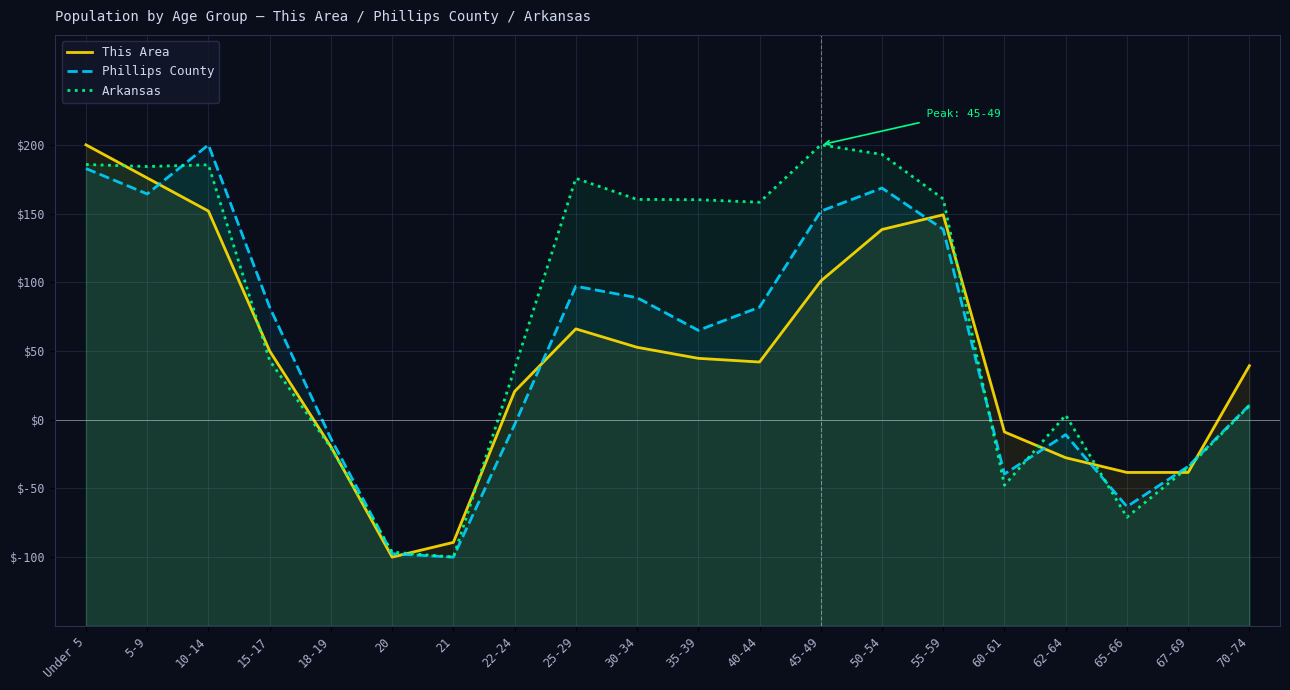

True or false: Arkansas has a value of 193.0 at 50-54.

True